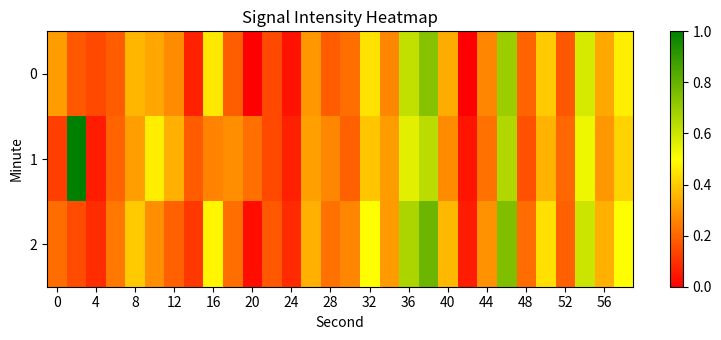

Which series has the widest spread of values?

1